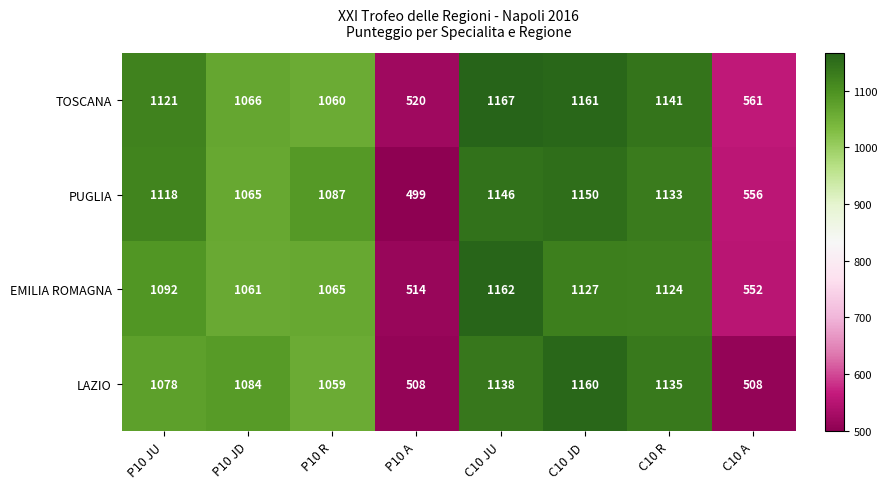

Rank the categories by EMILIA ROMAGNA value from highest to lowest.

C10 JU, C10 JD, C10 R, P10 JU, P10 R, P10 JD, C10 A, P10 A